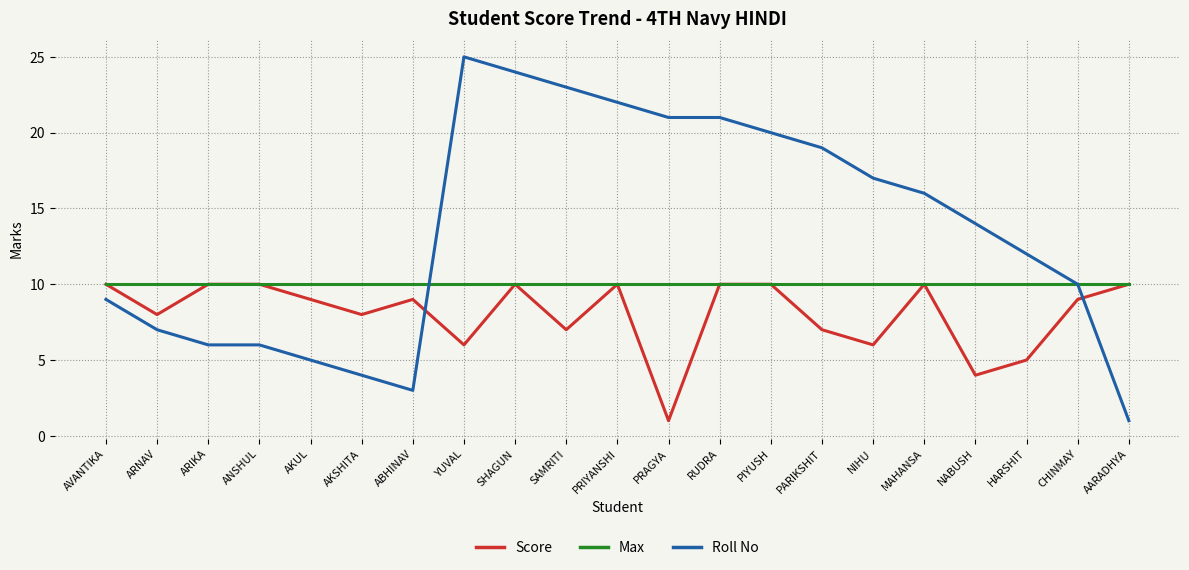

At ARNAV, list the series in order from largest to smallest.

Max, Score, Roll No